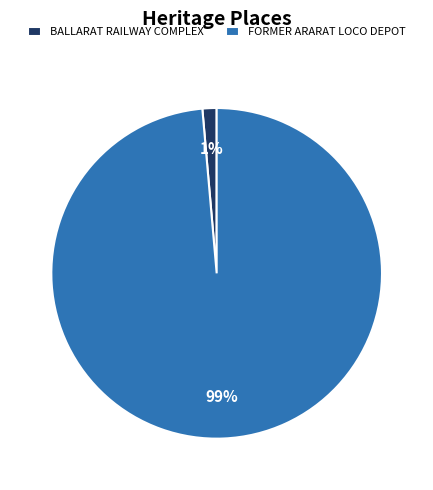

Which category accounts for the majority?

FORMER ARARAT LOCO DEPOT